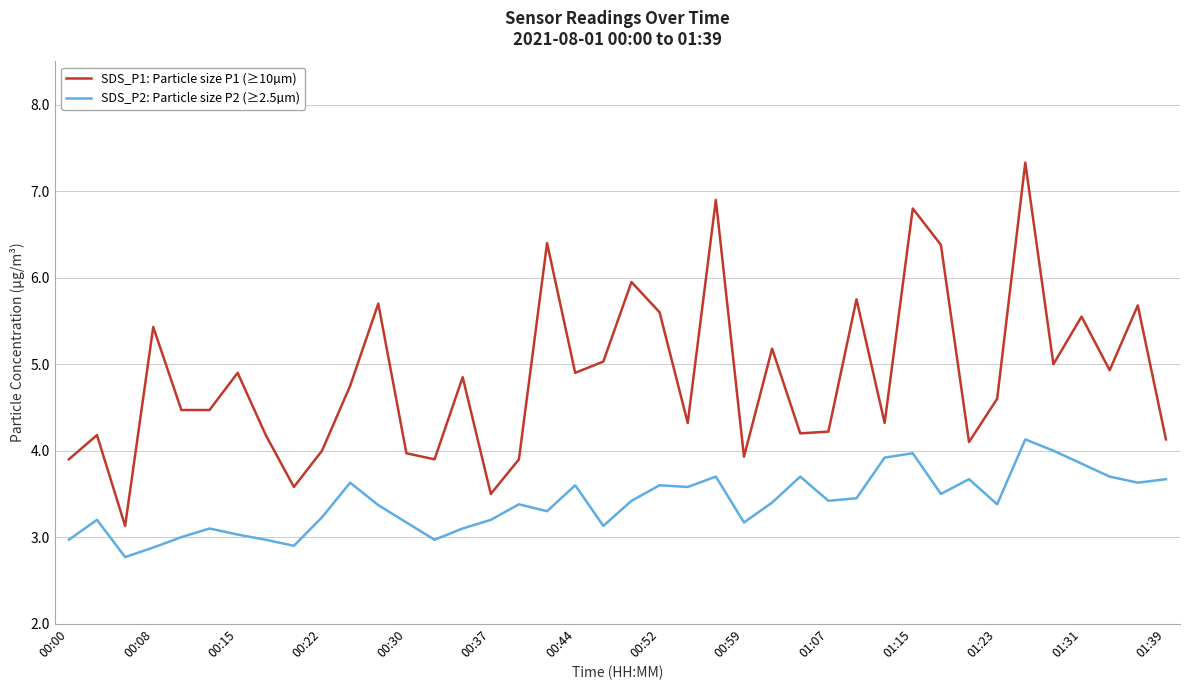

List the series in order of their peak value, highest first.

SDS_P1: Particle size P1 (≥10µm), SDS_P2: Particle size P2 (≥2.5µm)